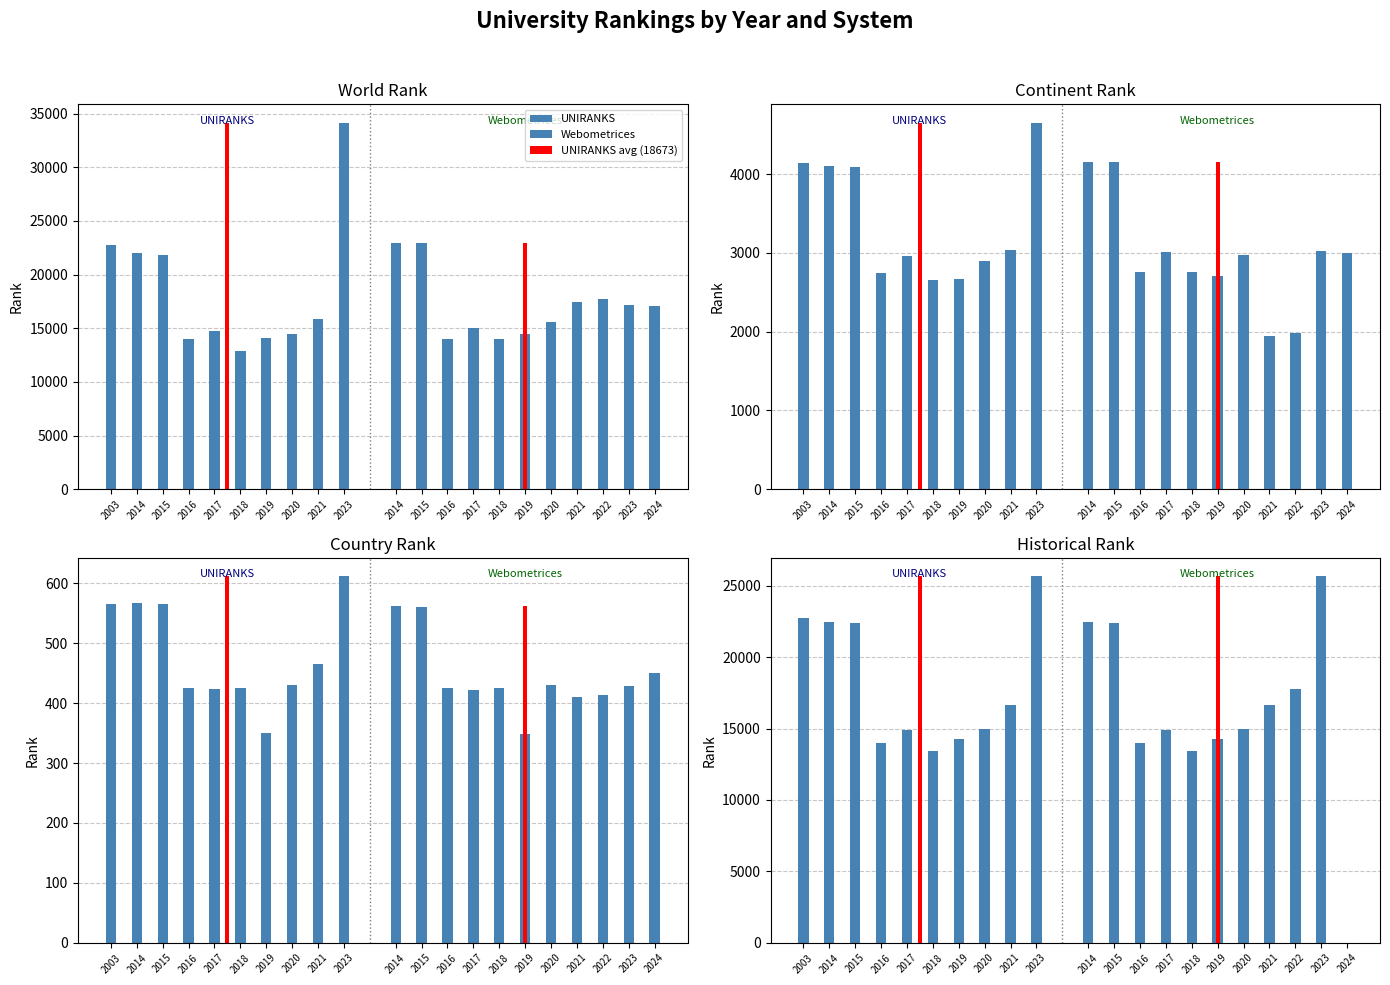

Reading left to right, transcribe all the data shown in this chart.

world rank: 2003=22752	2014=22035	2015=21862	2016=13992	2017=14771	2018=12839	2019=14057	2020=14430	2021=15839	2023=34162	2014=22958	2015=22952	2016=14028	2017=14994	2018=14029	2019=14468	2020=15562	2021=17432	2022=17754	2023=17193	2024=17080
continent rank: 2003=4146	2014=4099	2015=4091	2016=2743	2017=2966	2018=2655	2019=2673	2020=2904	2021=3037	2023=4654	2014=4158	2015=4156	2016=2754	2017=3015	2018=2754	2019=2713	2020=2973	2021=1948	2022=1979	2023=3021	2024=3002
country rank: 2003=565	2014=567	2015=565	2016=426	2017=424	2018=425	2019=350	2020=431	2021=466	2023=612	2014=562	2015=561	2016=426	2017=422	2018=426	2019=348	2020=430	2021=410	2022=413	2023=429	2024=451
historical rank: 2003=22752	2014=22497	2015=22407	2016=14010	2017=14883	2018=13434	2019=14263	2020=14996	2021=16636	2023=25678	2014=22497	2015=22407	2016=14010	2017=14883	2018=13434	2019=14263	2020=14996	2021=16636	2022=17754	2023=25678	2024=0